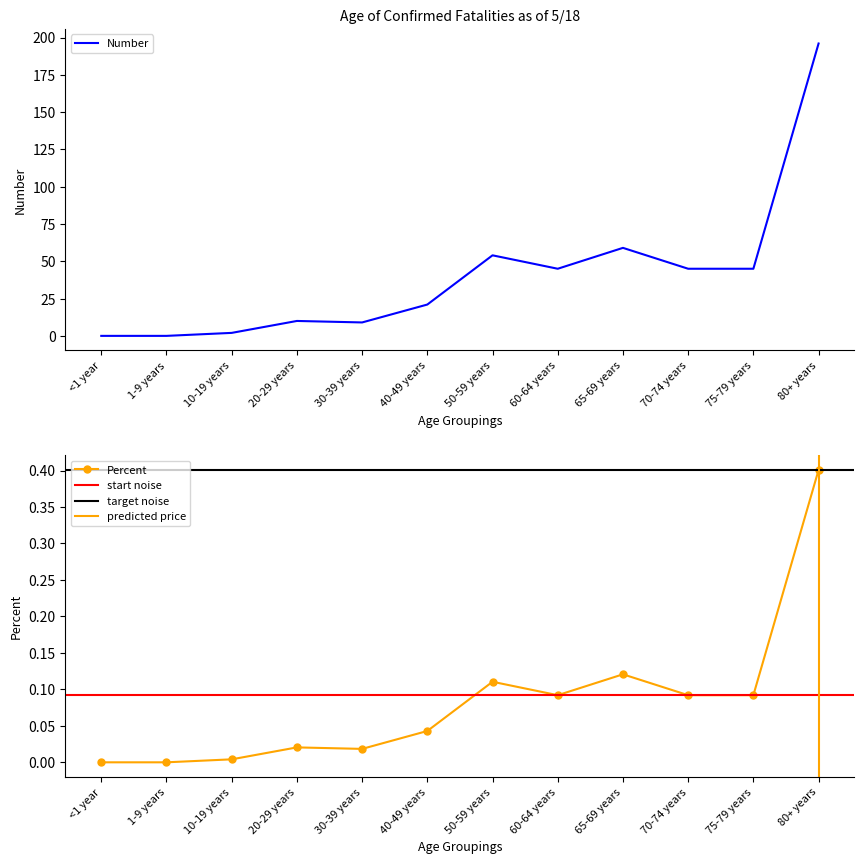

Which label corresponds to the largest value in the chart?

80+ years